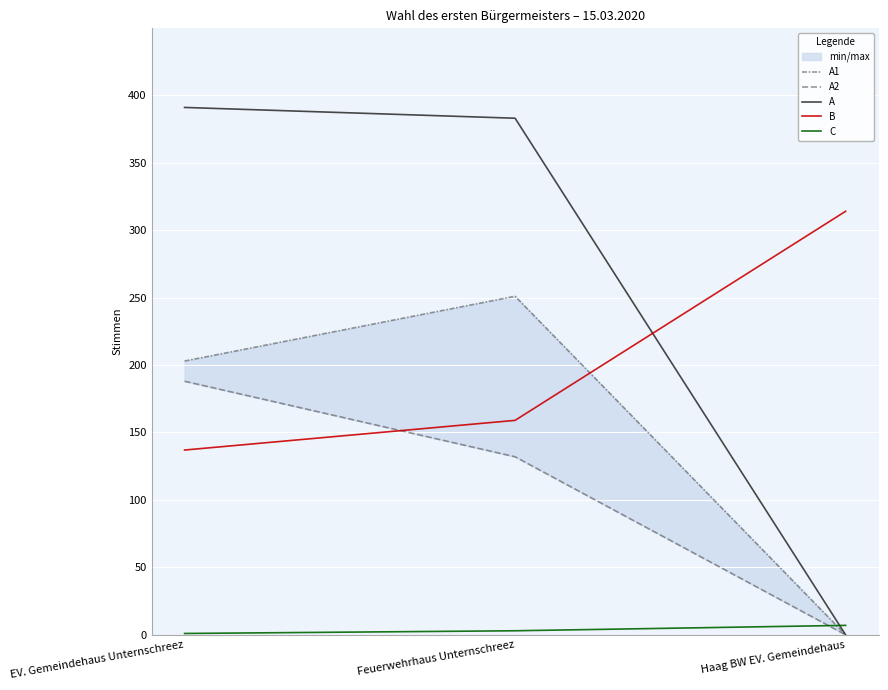

Between EV. Gemeindehaus Unternschreez and Haag BW EV. Gemeindehaus, which series saw the biggest shift?

A